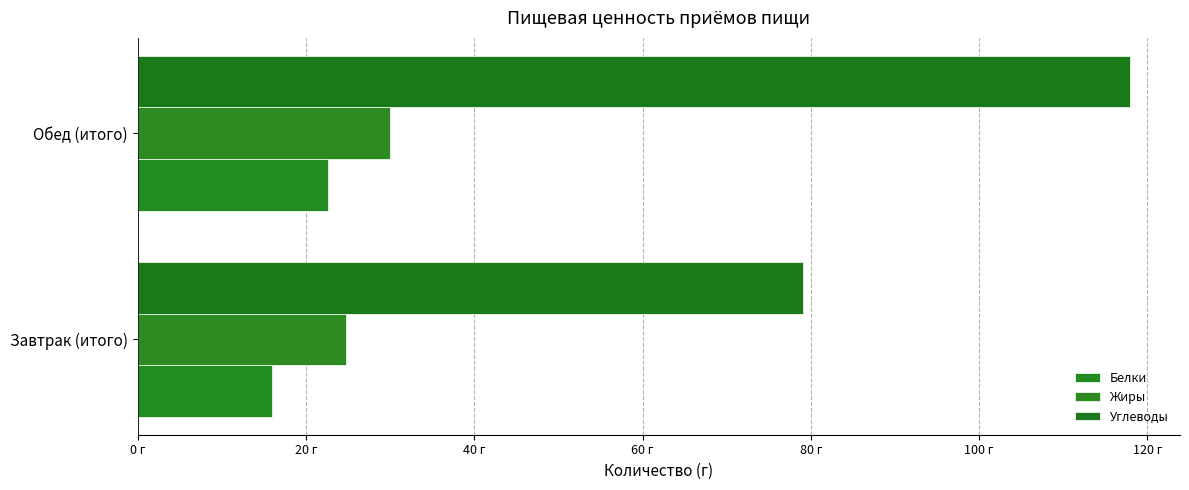

At which category is the sum across all series the highest?

Обед (итого)